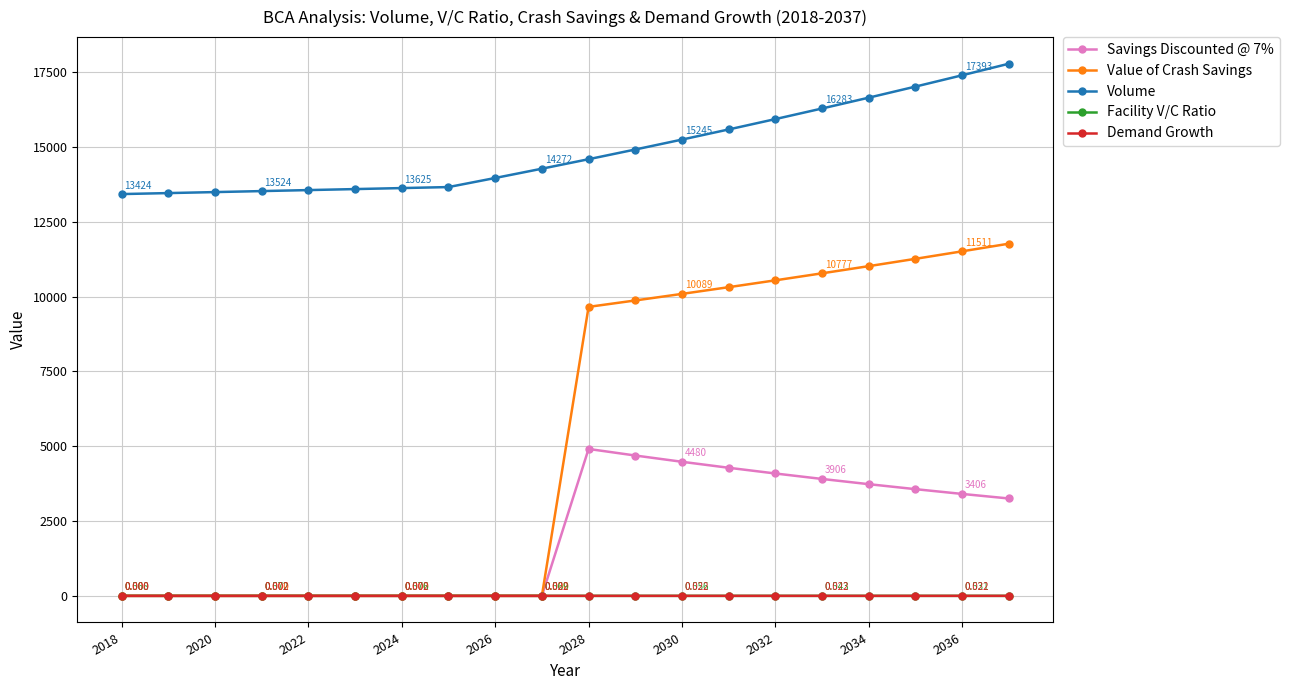

How many data points does each series have?

20